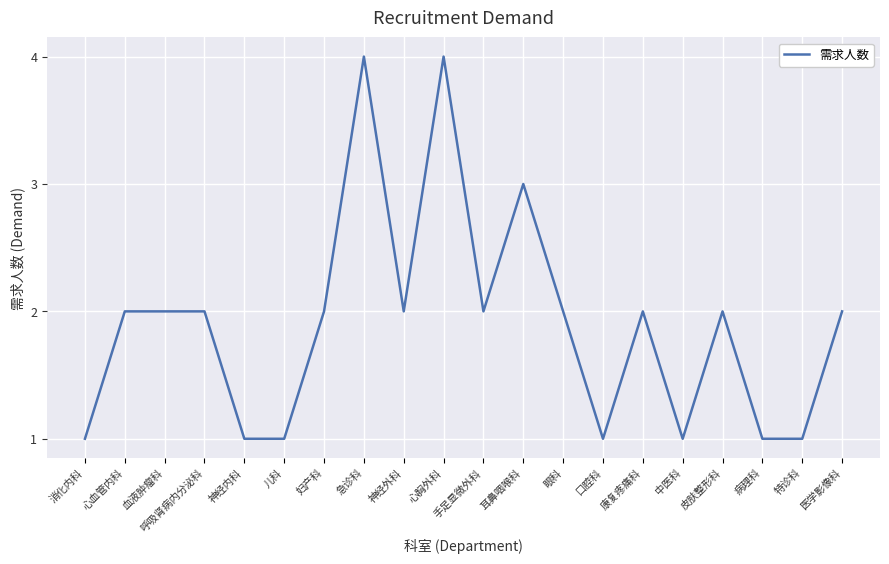

Is it true that the value at 妇产科 is 2?

True